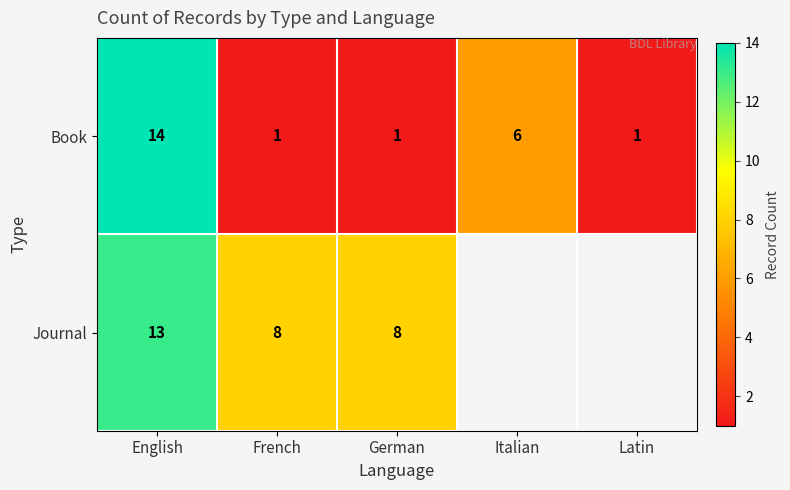

How many data points in Book are above 1?

2